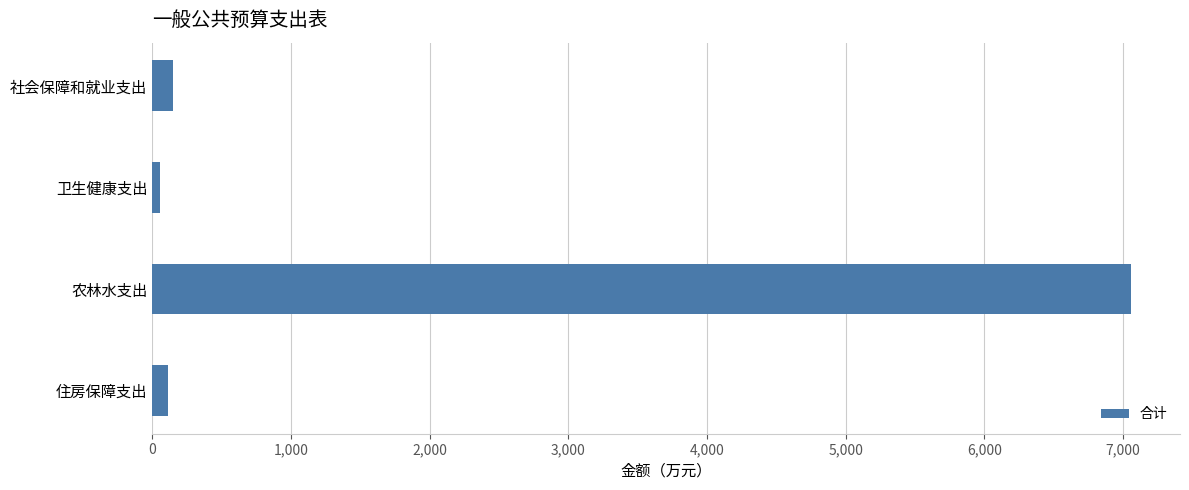

What is the label of the 3rd bar from the top?

农林水支出